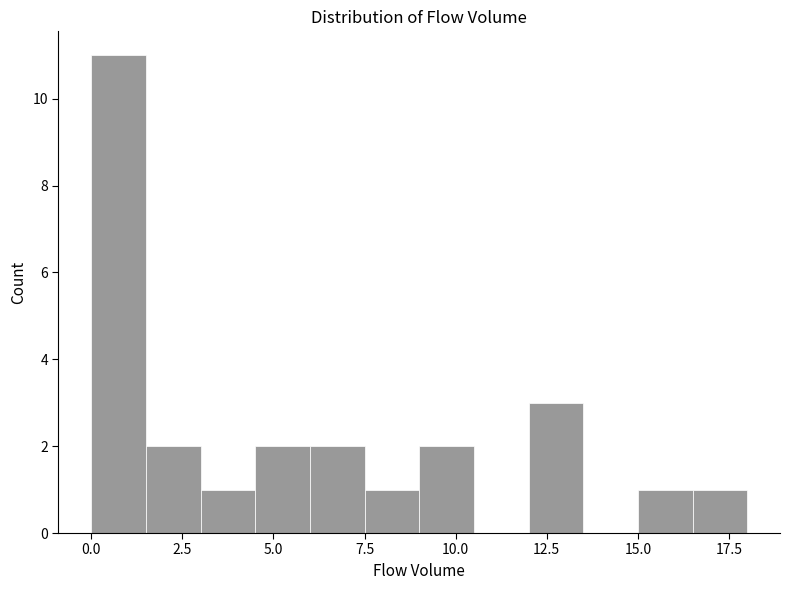

Around what value on the x-axis is the tallest bar? Give the approximate position of its centre, as read against the axis.

1.0